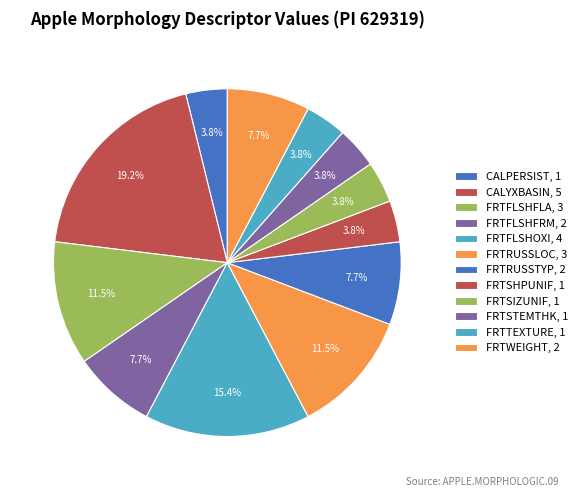

How much of the chart is everything except FRTFLSHOXI?

84.6%